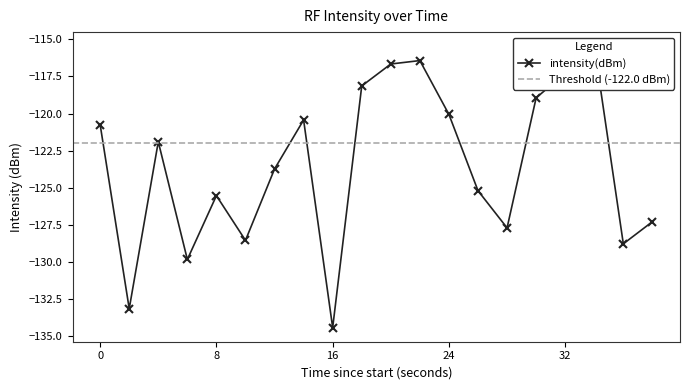

What is the average value?

-123.5